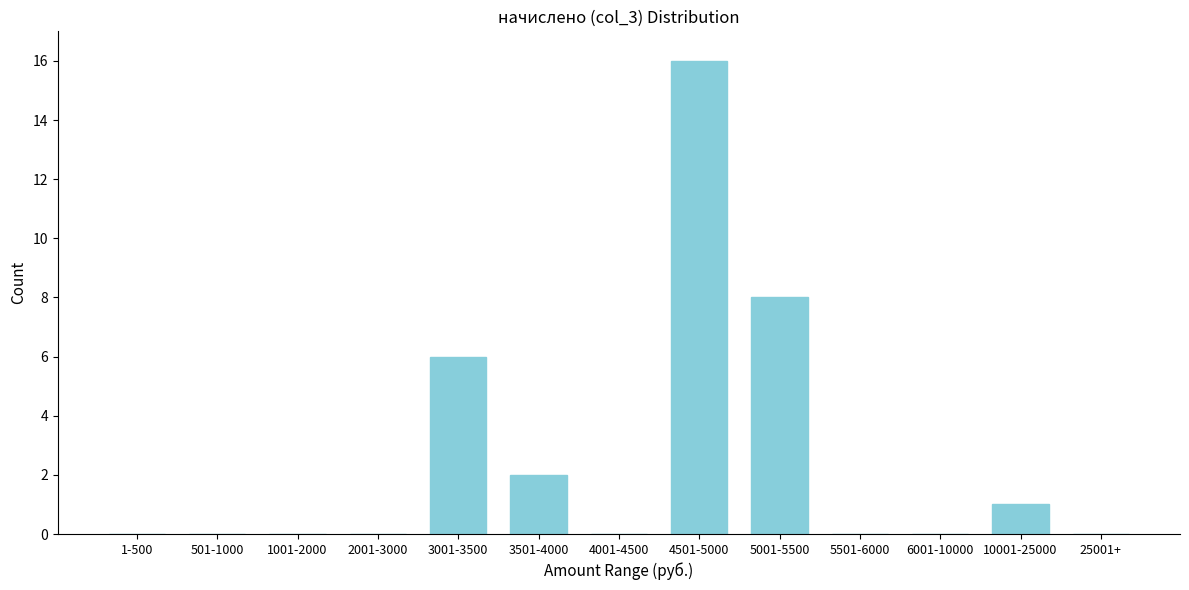

Reading left to right, transcribe all the data shown in this chart.

1-500=0	501-1000=0	1001-2000=0	2001-3000=0	3001-3500=6	3501-4000=2	4001-4500=0	4501-5000=16	5001-5500=8	5501-6000=0	6001-10000=0	10001-25000=1	25001+=0